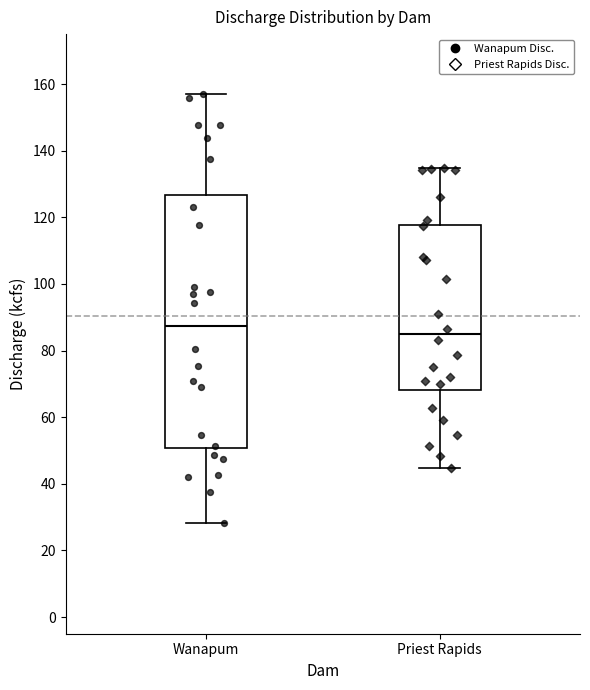

Where is the upper edge of the box for Wanapum on the y-axis? The values are not printed on the chart, so give them approximately, as read against the axis.

126